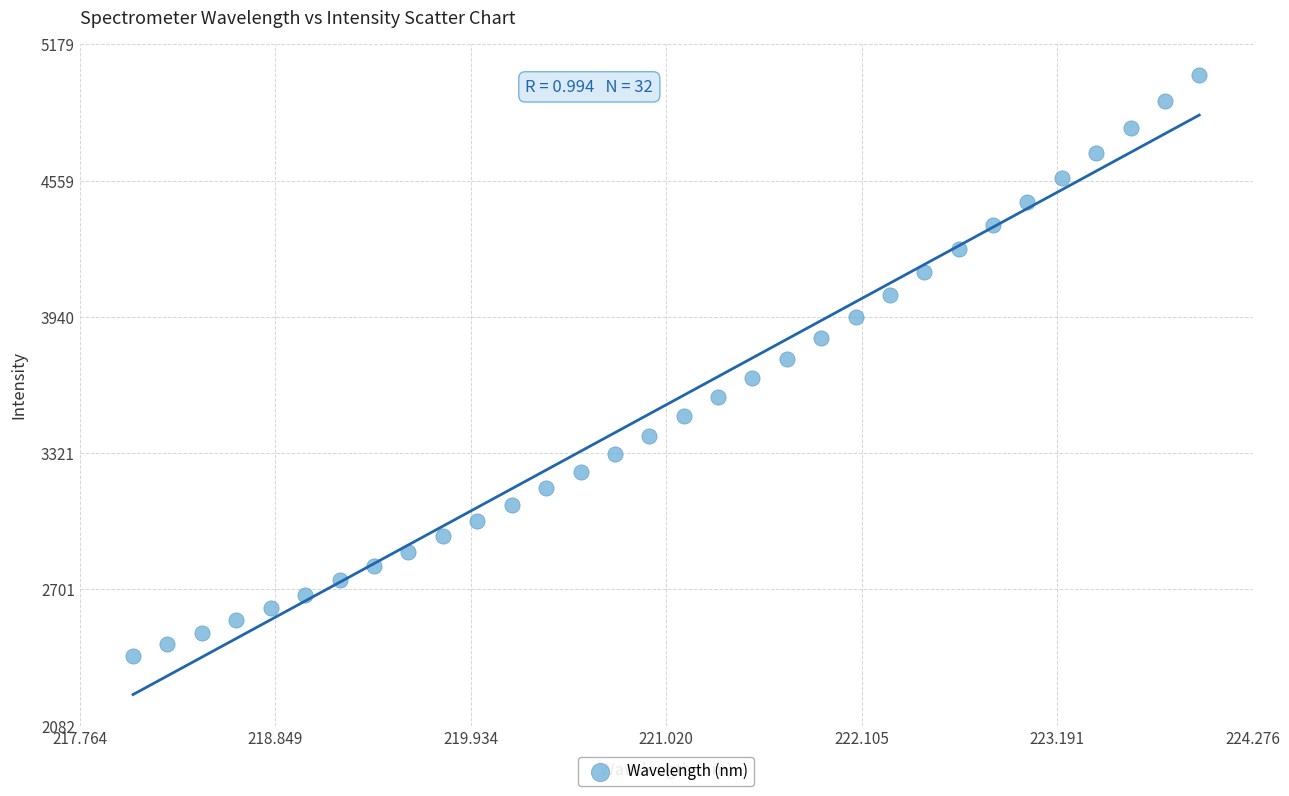

What is the range of X values (max minus min)?

5.9